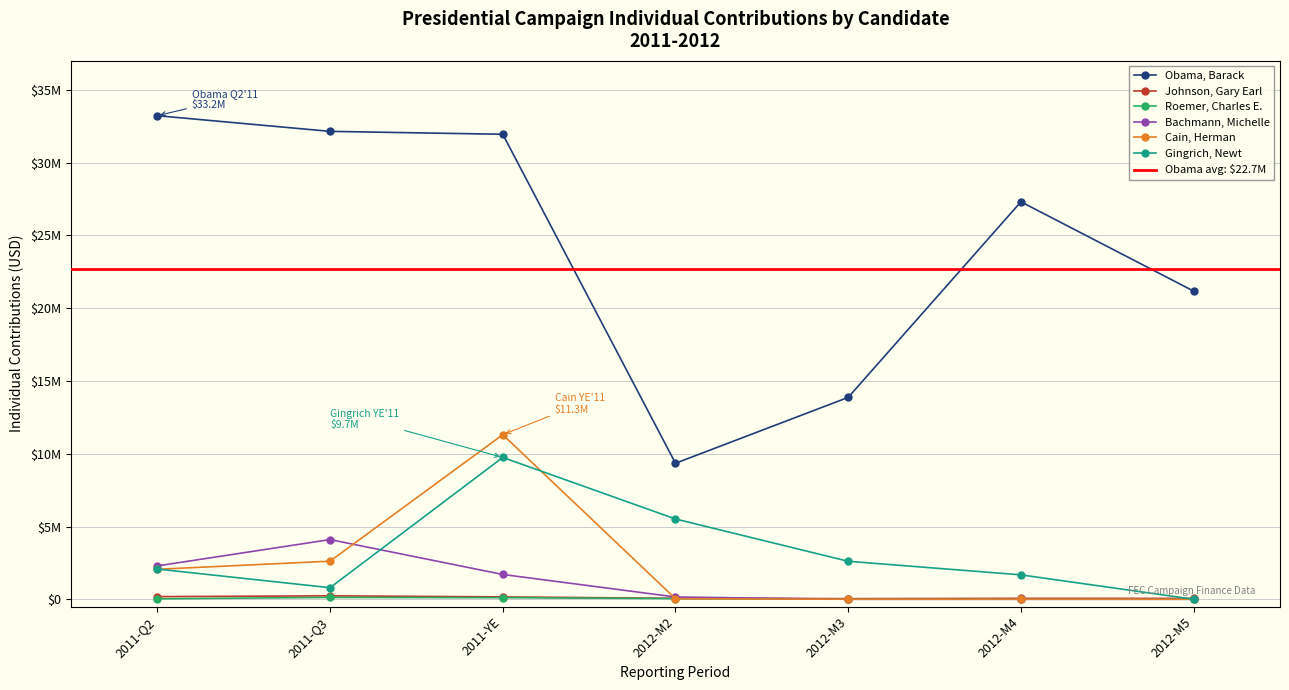

Is it true that Cain, Herman equals 5633312.1 at 2012-M5?

False